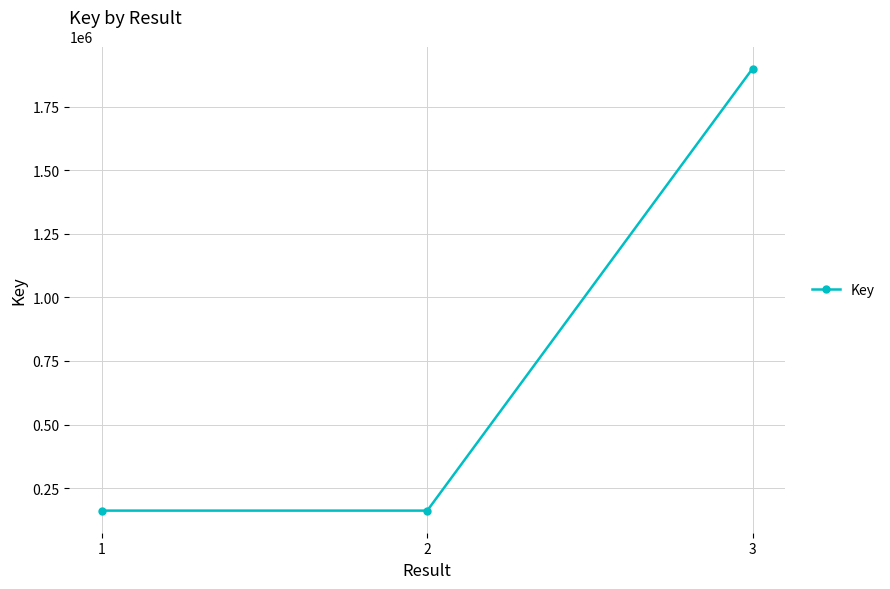

How many categories are shown in the chart?

3